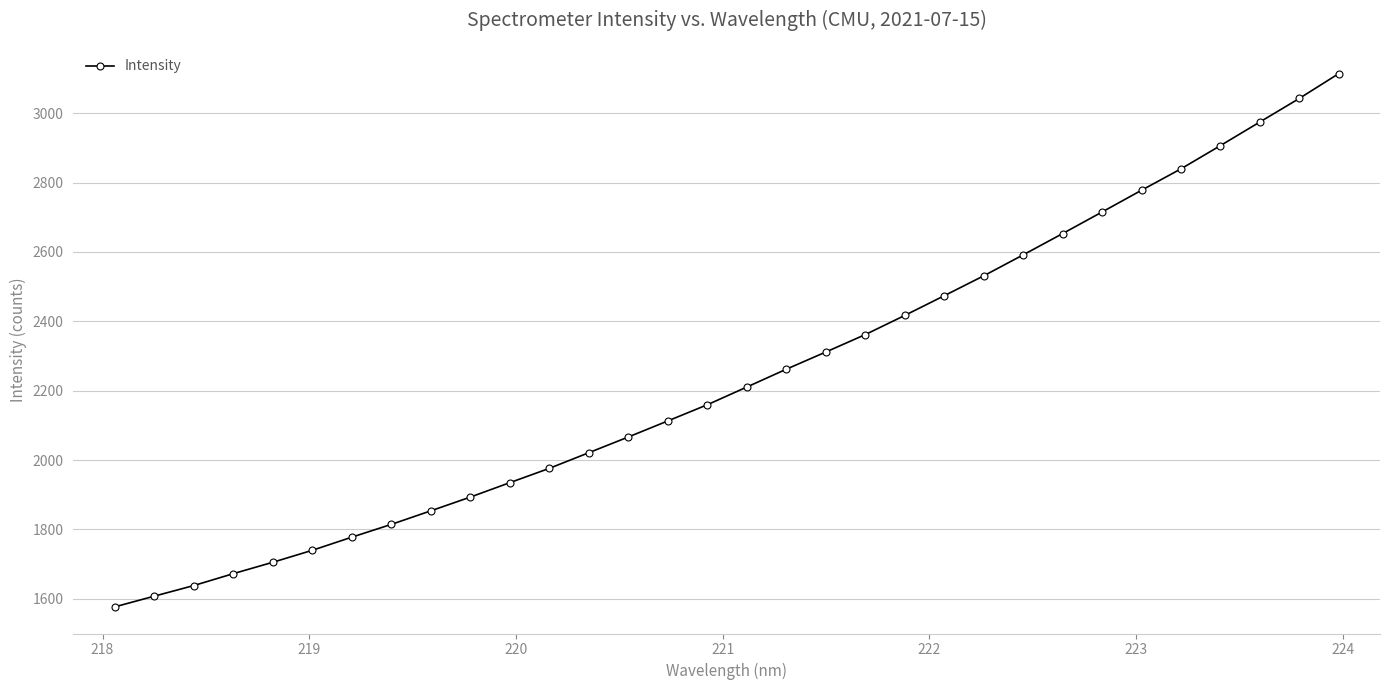

True or false: there are more than 2 points higher than both neighbors.

False